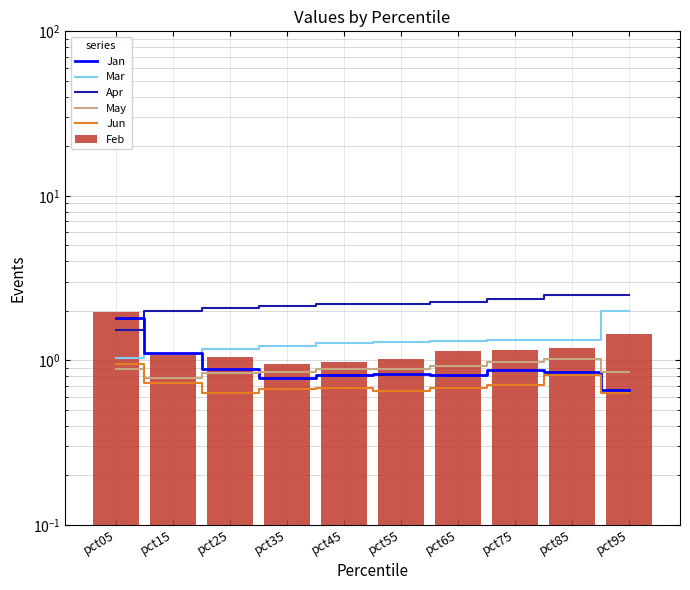

Reading right to left, transcribe all the data shown in this chart.

Jan: pct95=0.7	pct85=0.8	pct75=0.9	pct65=0.8	pct55=0.8	pct45=0.8	pct35=0.8	pct25=0.9	pct15=1.1	pct05=1.8
Mar: pct95=2.0	pct85=1.3	pct75=1.3	pct65=1.3	pct55=1.3	pct45=1.3	pct35=1.2	pct25=1.2	pct15=1.1	pct05=1.0
Apr: pct95=2.5	pct85=2.5	pct75=2.4	pct65=2.3	pct55=2.2	pct45=2.2	pct35=2.1	pct25=2.1	pct15=2.0	pct05=1.5
May: pct95=0.9	pct85=1.0	pct75=1.0	pct65=0.9	pct55=0.9	pct45=0.9	pct35=0.9	pct25=0.8	pct15=0.8	pct05=0.9
Jun: pct95=0.6	pct85=0.8	pct75=0.7	pct65=0.7	pct55=0.7	pct45=0.7	pct35=0.7	pct25=0.6	pct15=0.7	pct05=1.0
Feb: pct95=1.4	pct85=1.2	pct75=1.2	pct65=1.1	pct55=1.0	pct45=1.0	pct35=0.9	pct25=1.0	pct15=1.1	pct05=2.0